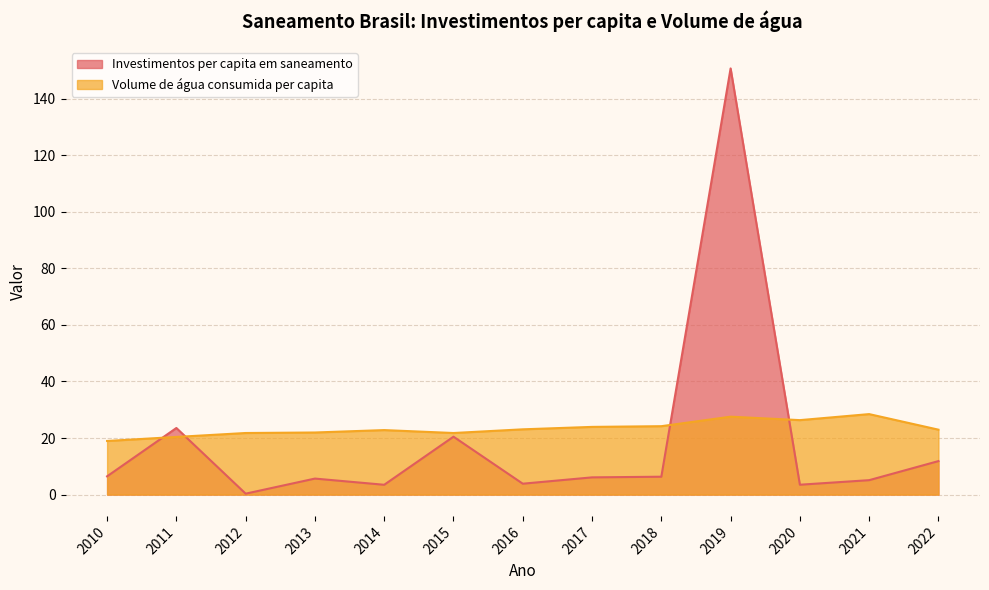

How many data points in Volume de água consumida per capita are less than 22?

5